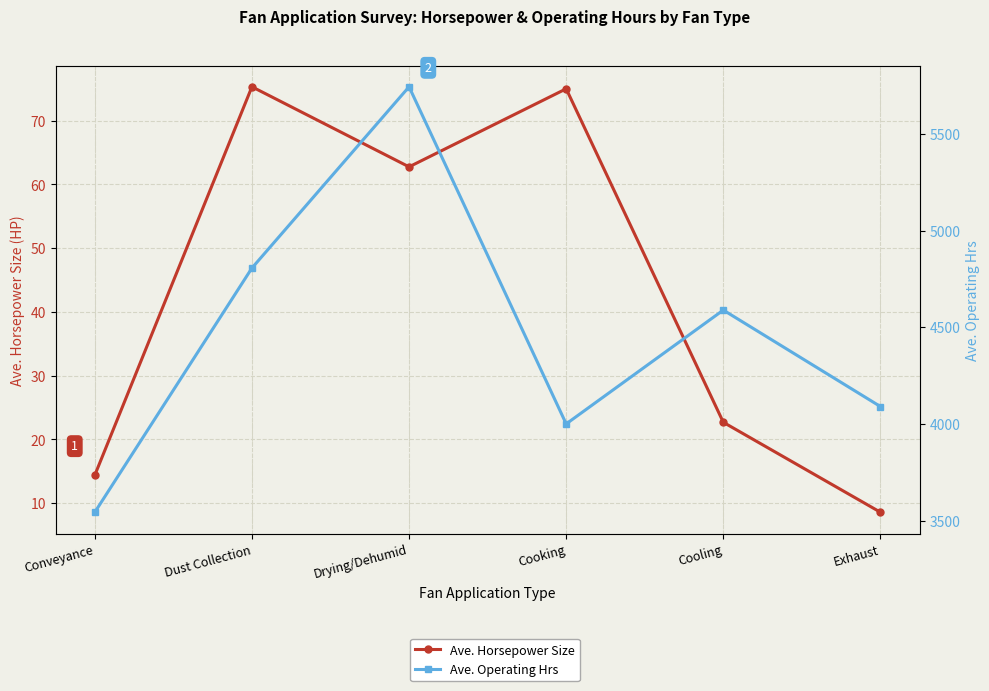

At which label is Ave. Operating Hrs closest to 4643?

Cooling